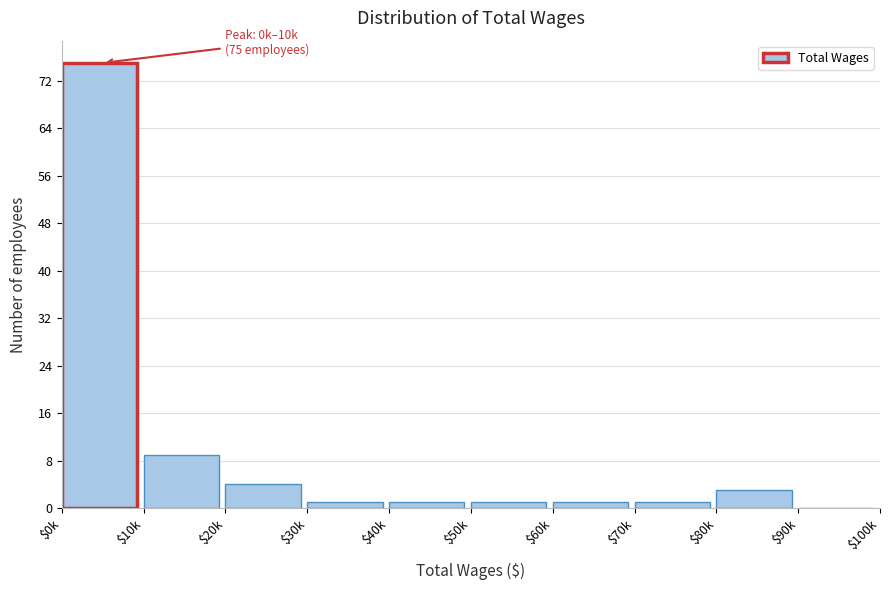

What is the greatest value displayed?

75